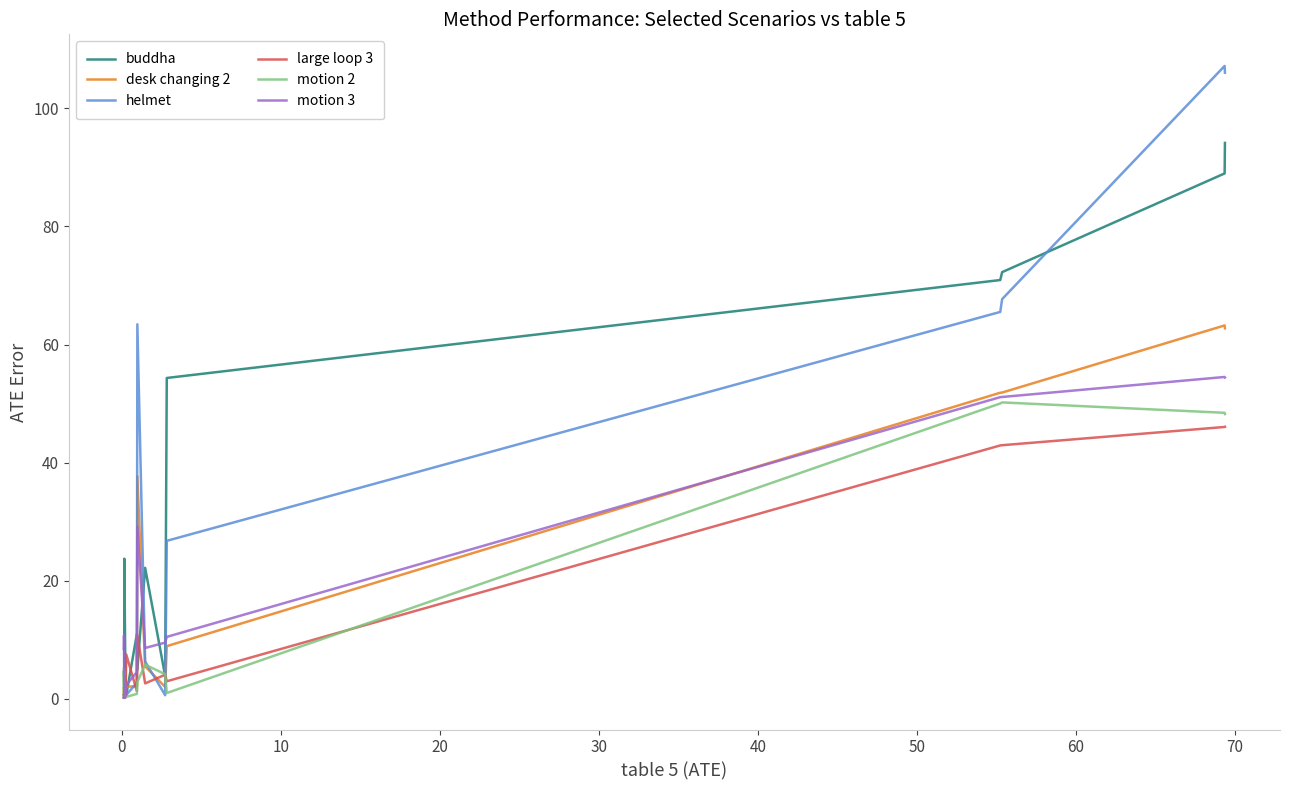

Which series ends up on top after the final intersection of buddha and motion 3?

buddha